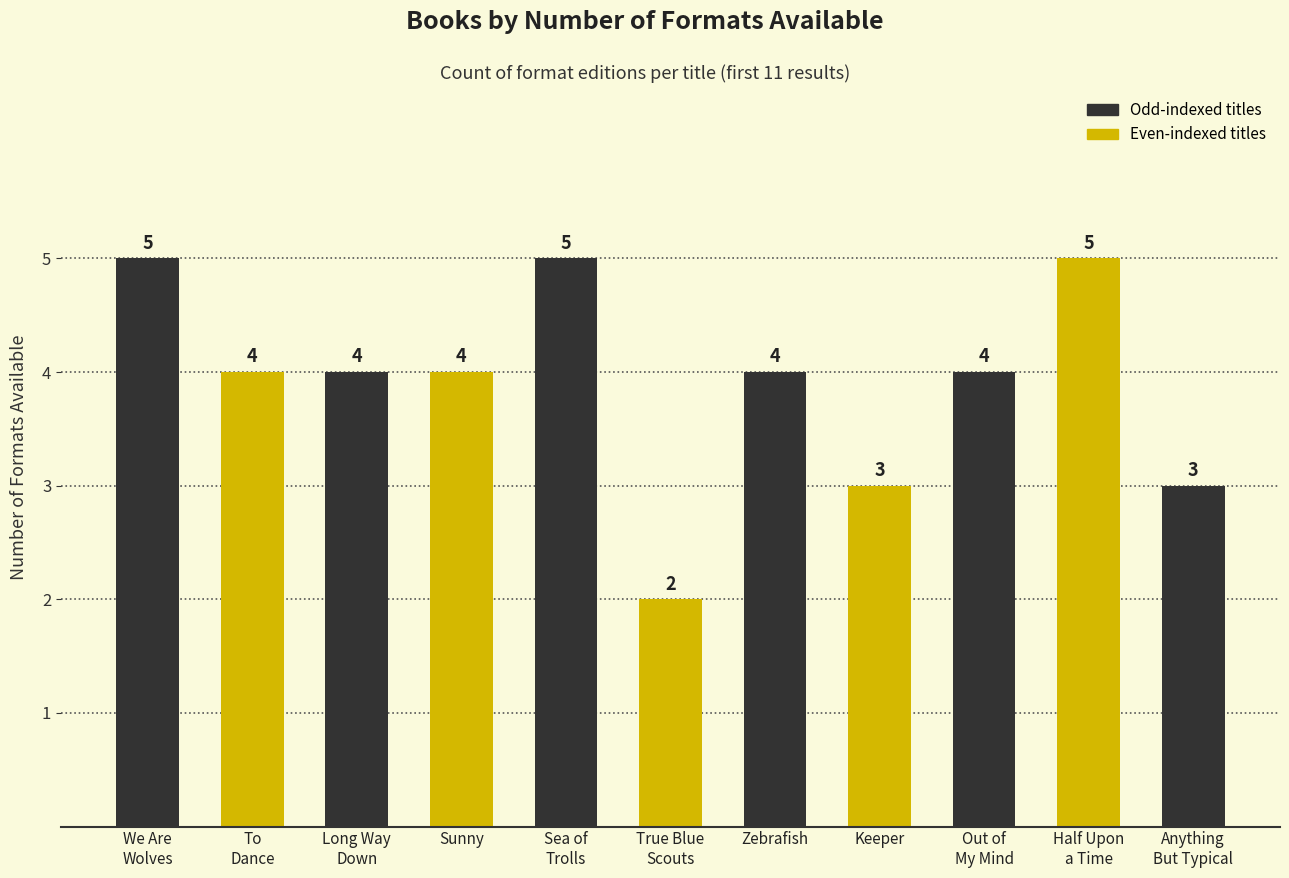

Reading left to right, list all the values displayed in this chart.

5	4	4	4	5	2	4	3	4	5	3